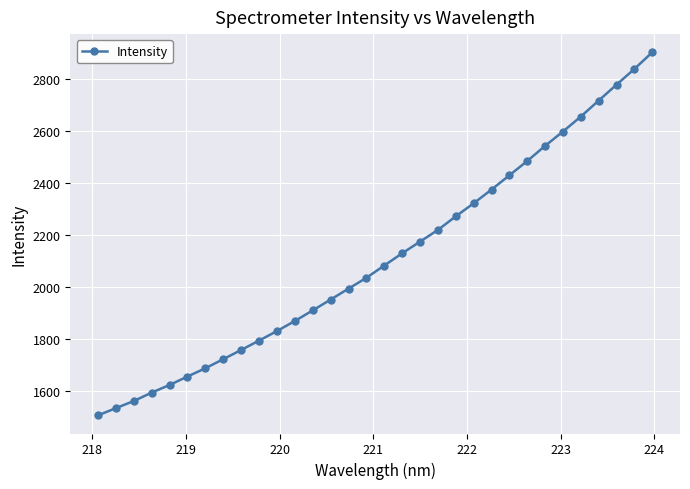

How many data points are above 2081?

16